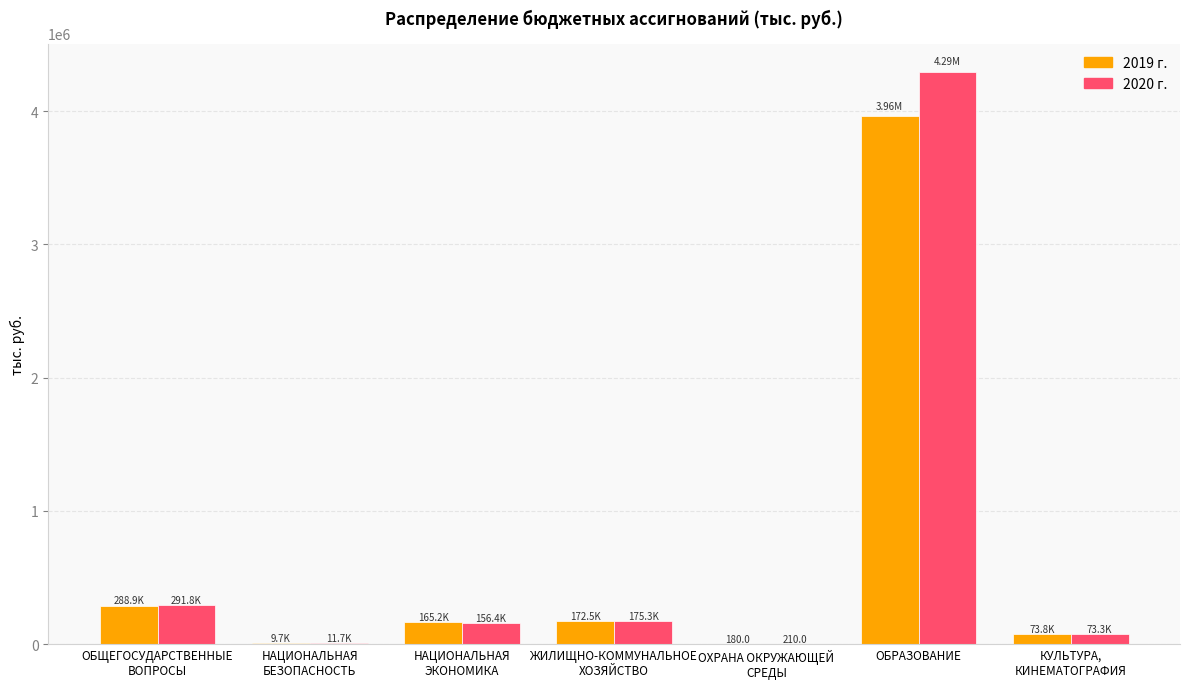

Where is 2019 г. nearest to the value 1981778?

ОБЩЕГОСУДАРСТВЕННЫЕ
ВОПРОСЫ